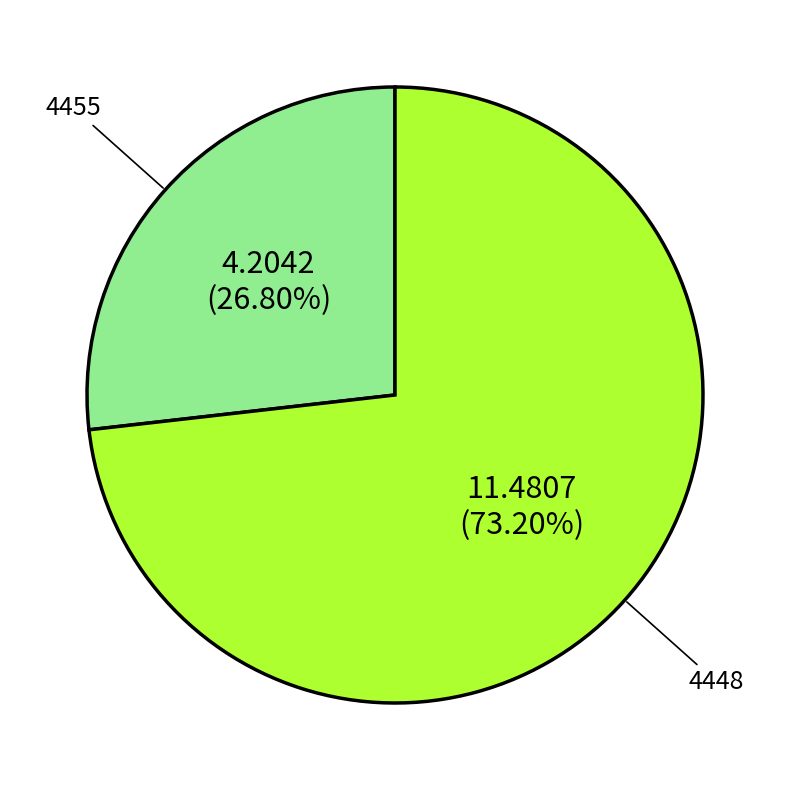

Count the number of slices in the pie.

2